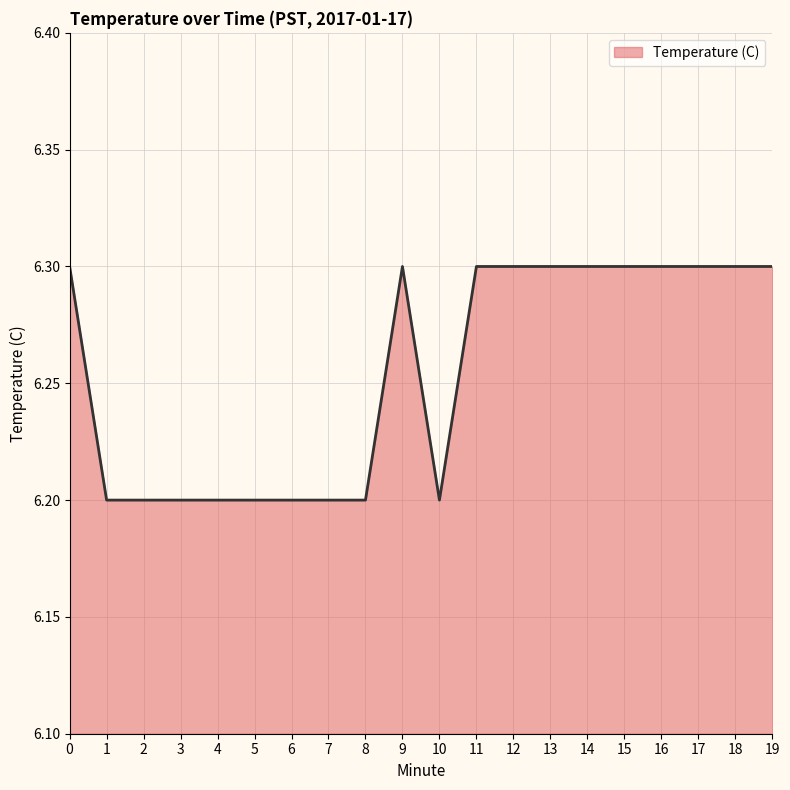

How many values are between 6 and 7?

20